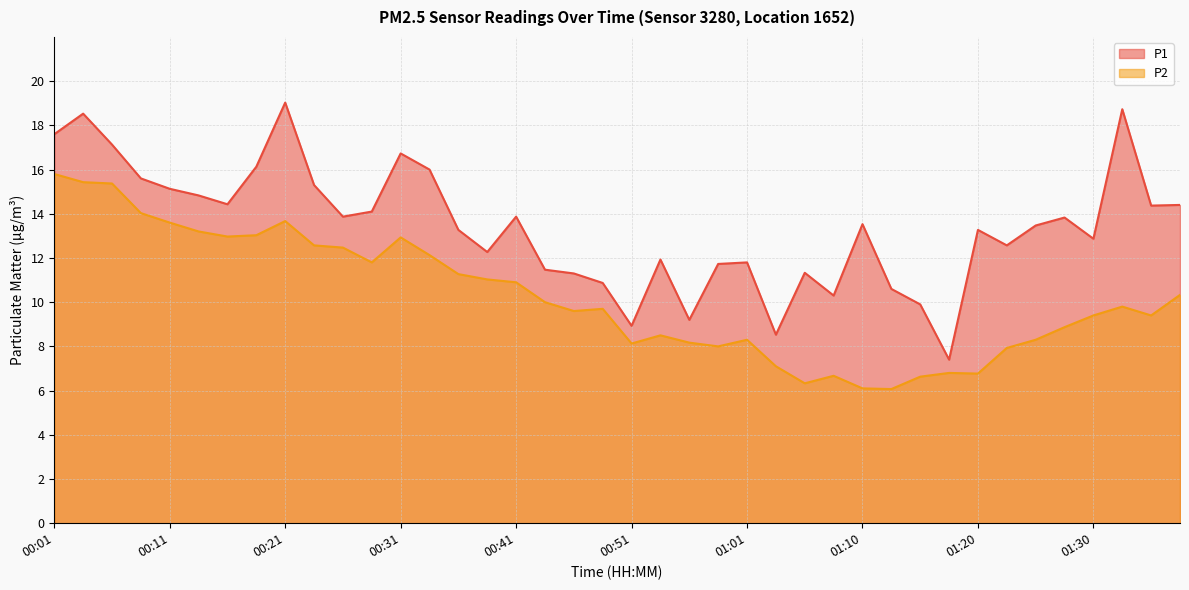

Which label corresponds to the largest value in the chart?

00:21